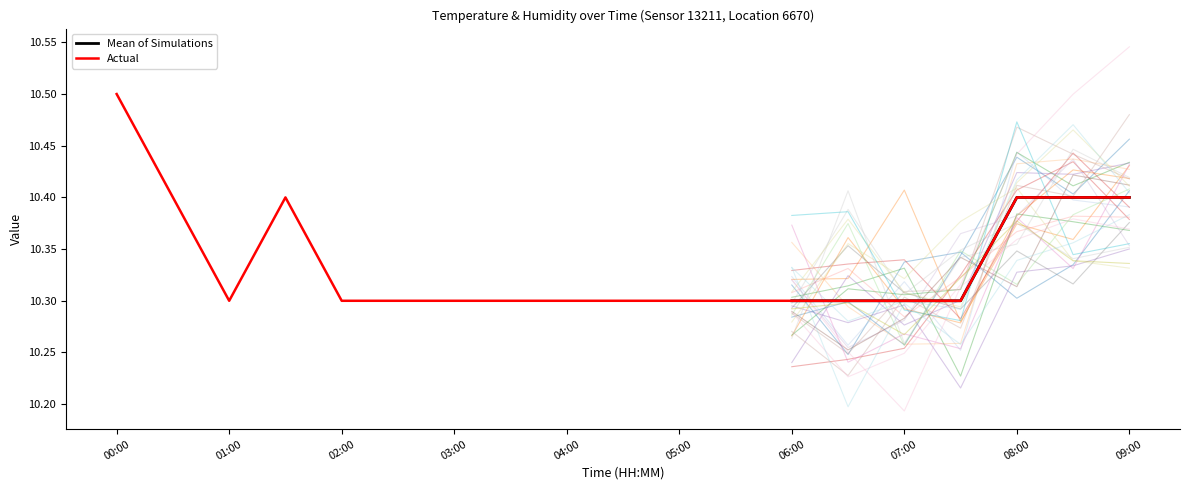

What is the value of the 12th point from the left?

10.3